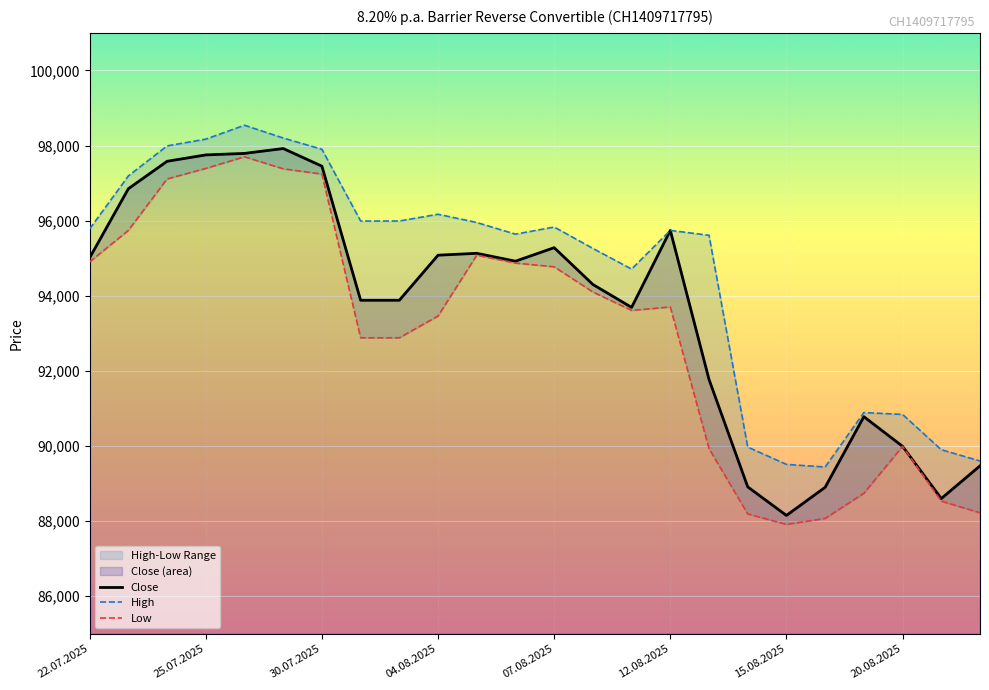

Which series has the largest range (max minus min)?

Low